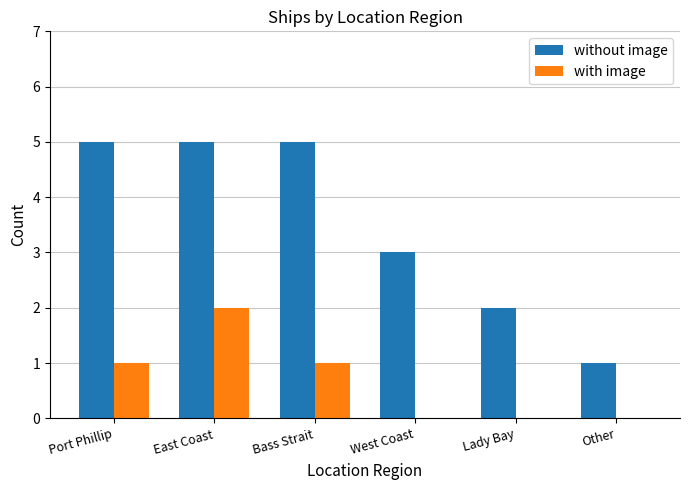

What is the greatest value displayed?

5